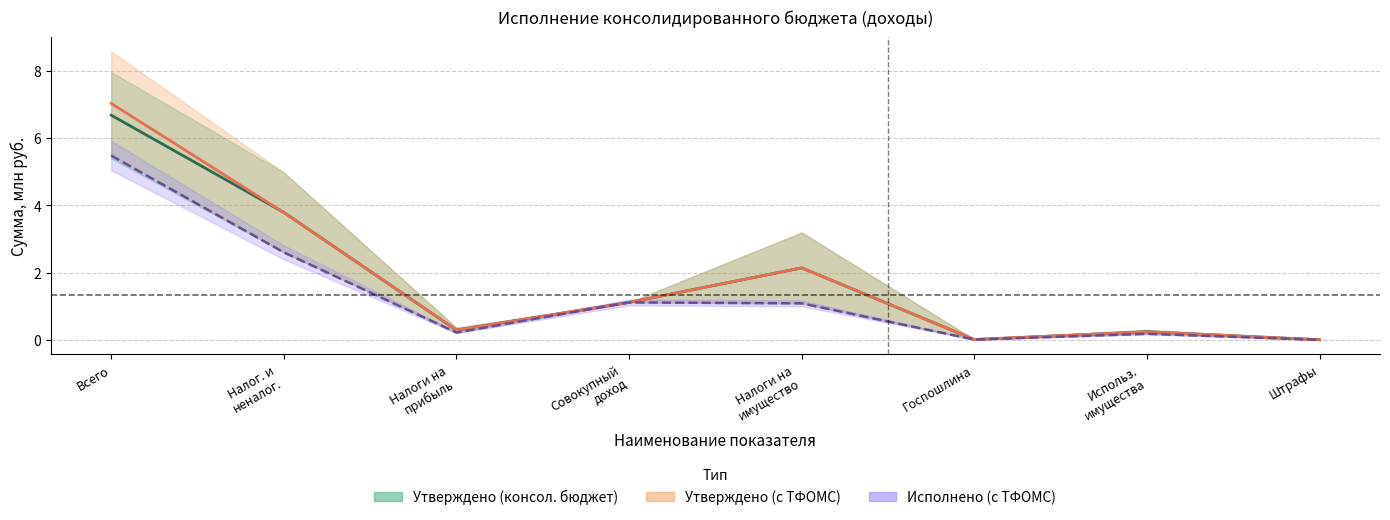

The Среднее (с ТФОМС) series shows 0.1 at Использ.
имущества. True or false?

False